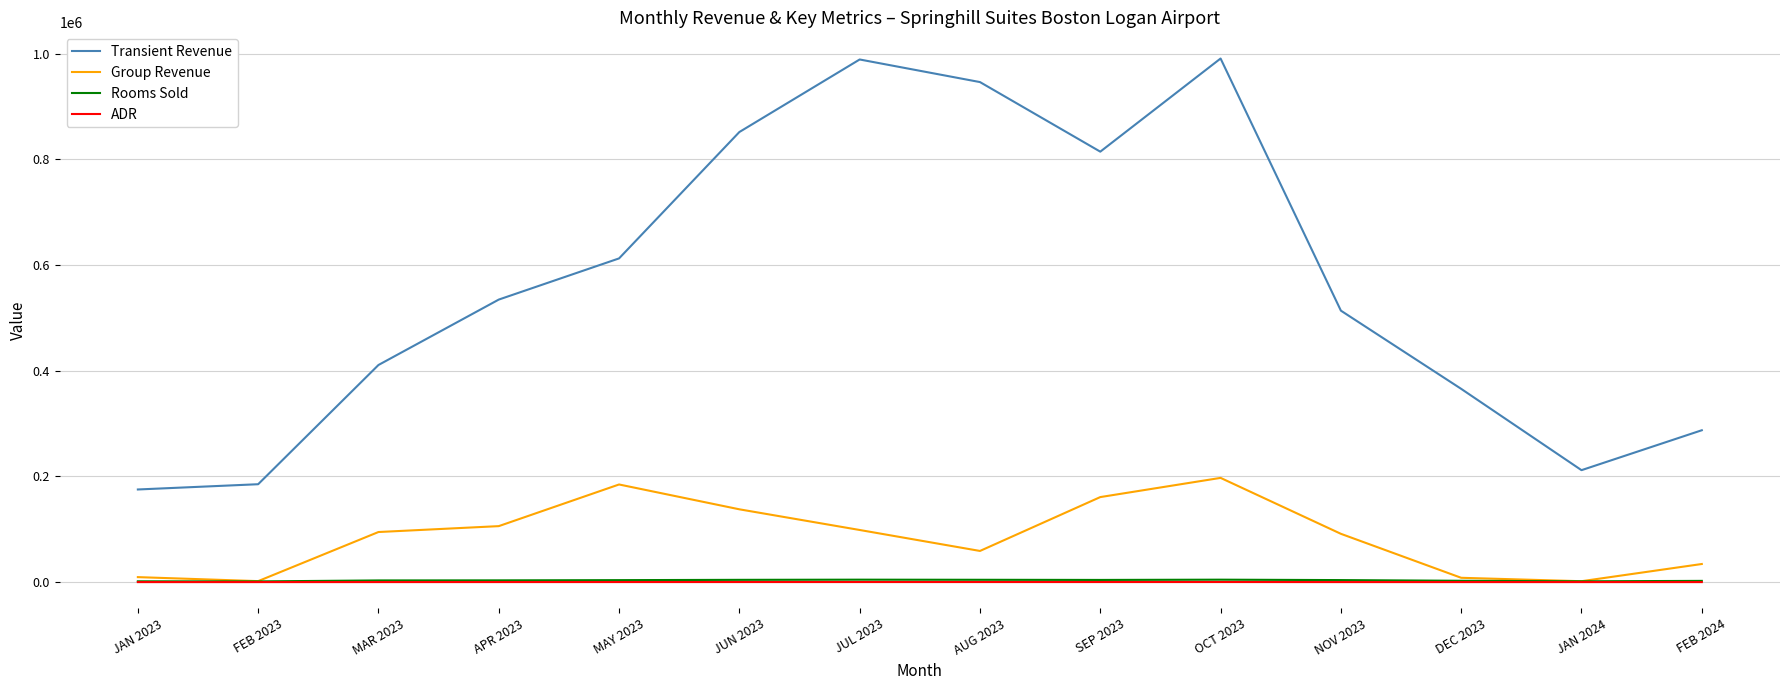

Is the value of Group Revenue at JAN 2023 greater than the value of ADR at APR 2023?

Yes